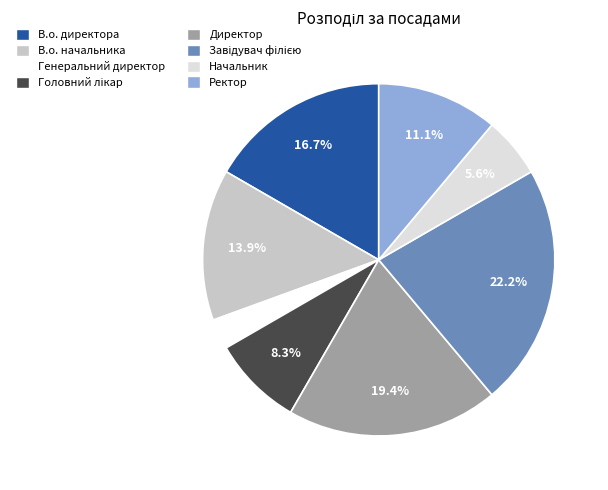

Which has a higher value, Начальник or Директор?

Директор